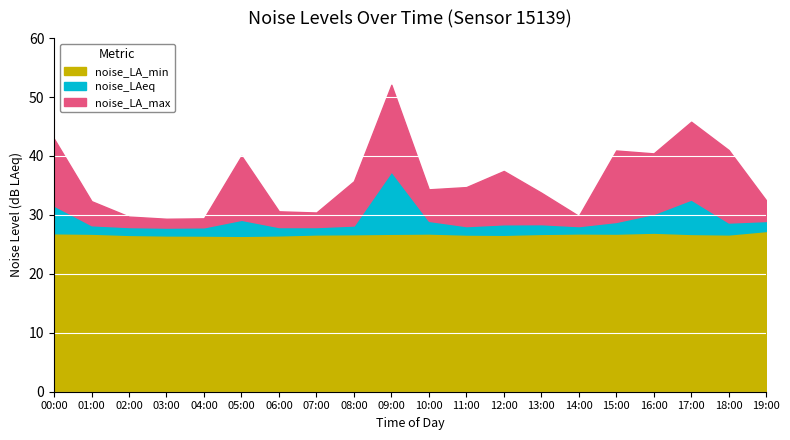

True or false: noise_LA_max and noise_LA_min cross at least once.

False